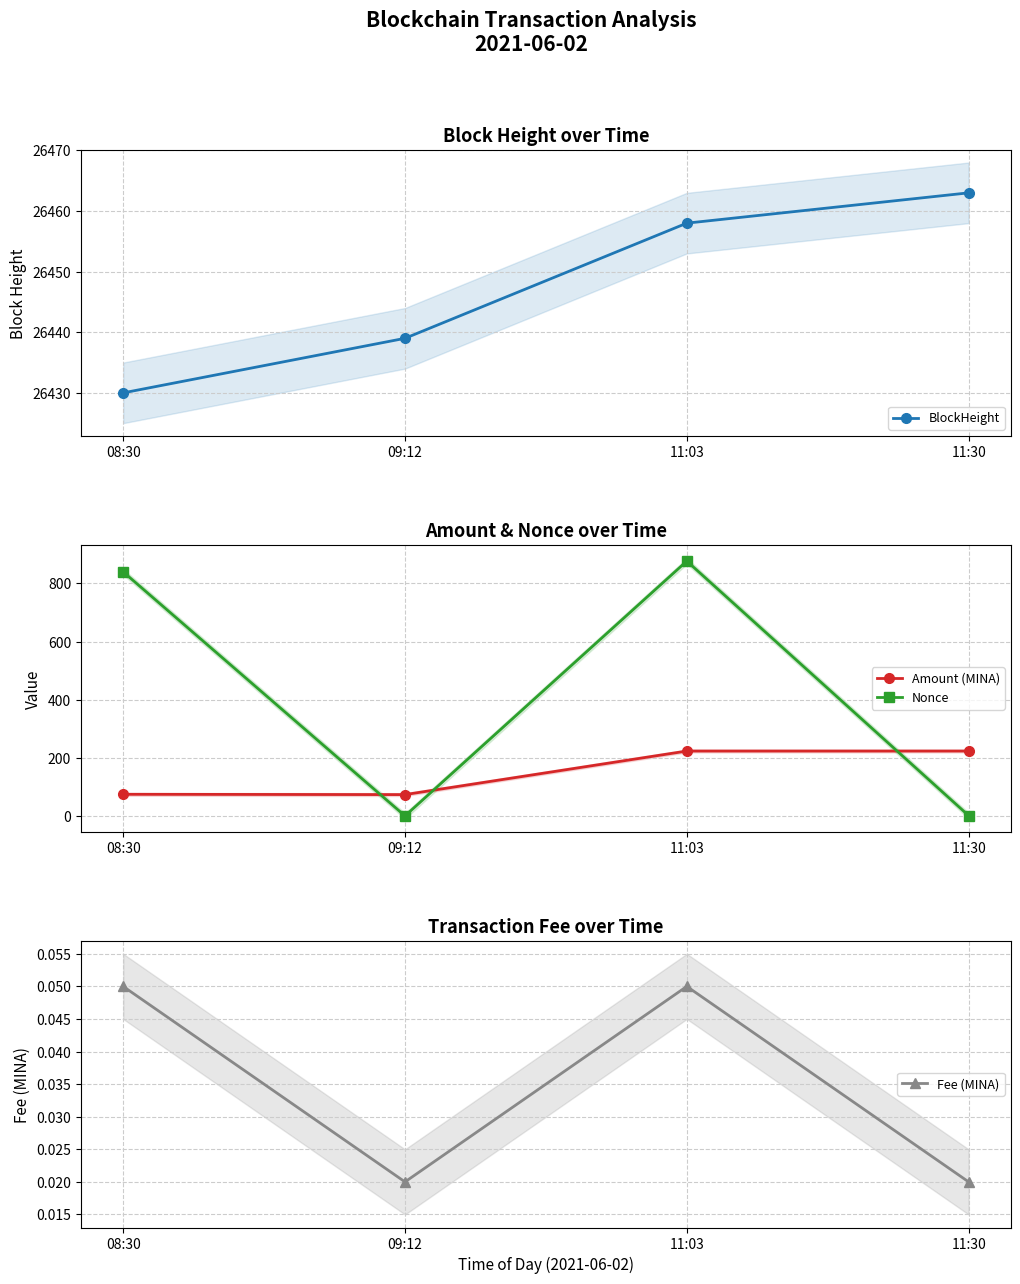

How many data points in Amount (MINA) are less than 223?

2